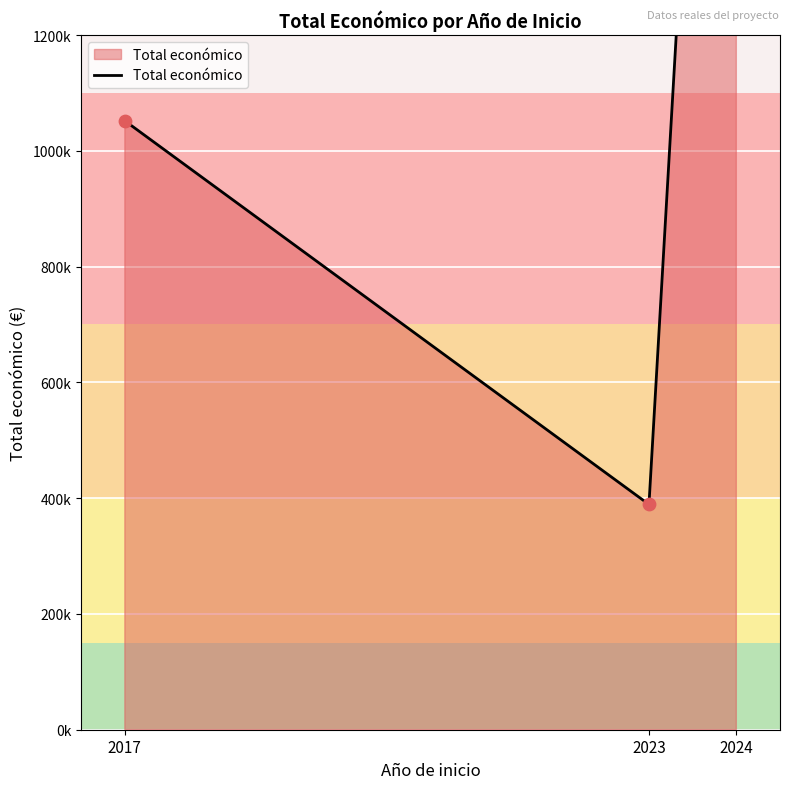

What is the change in value from 2023 to 2024?

+2597651